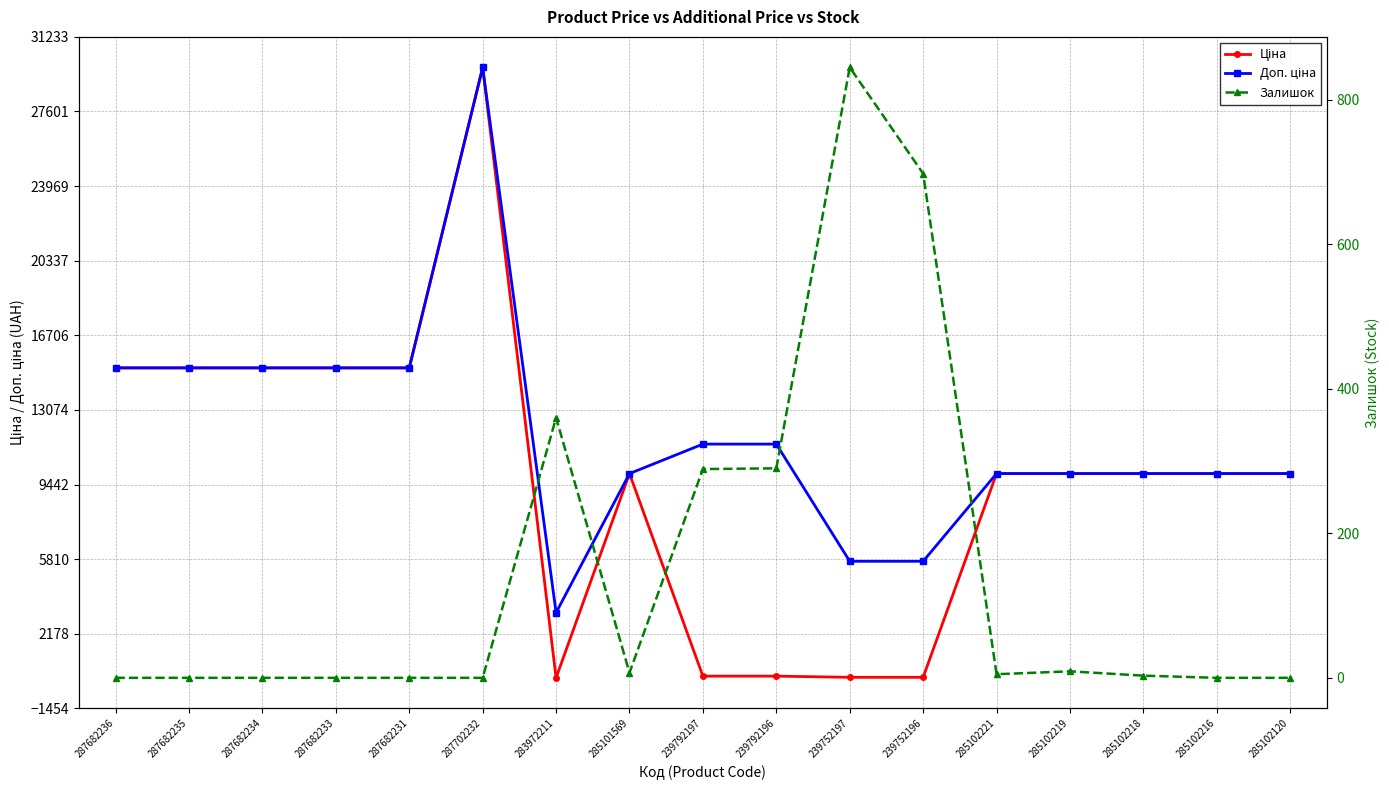

Where is Залишок nearest to the value 422?

283972211